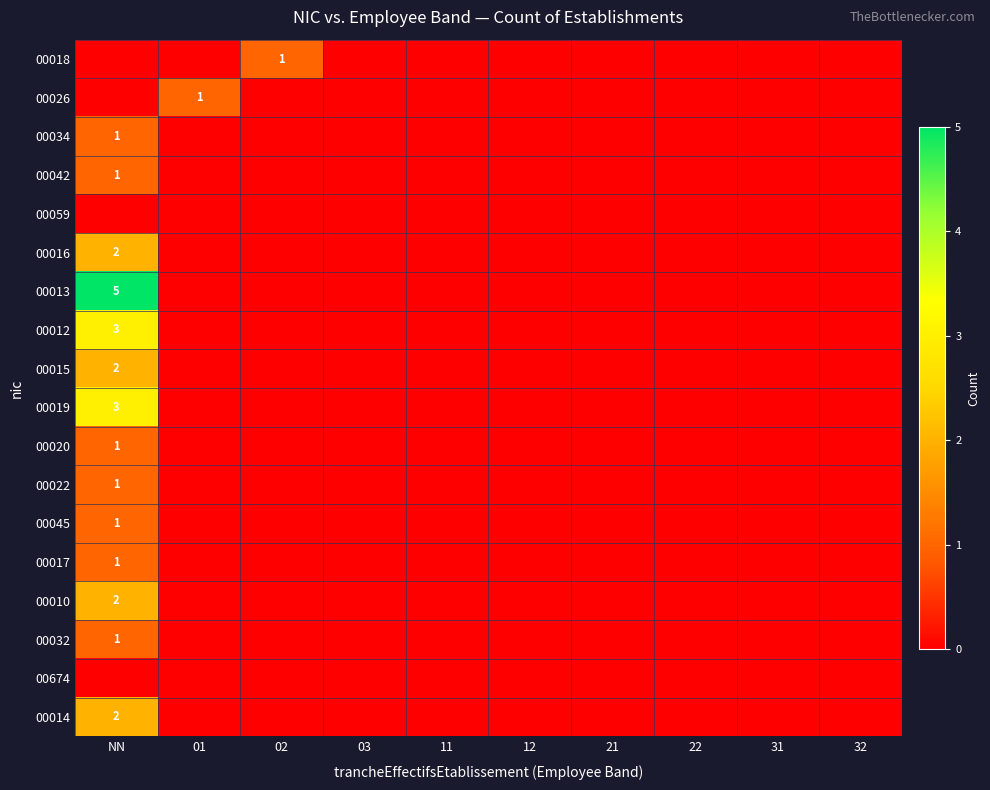

The 00026 series shows 1 at 01. True or false?

True